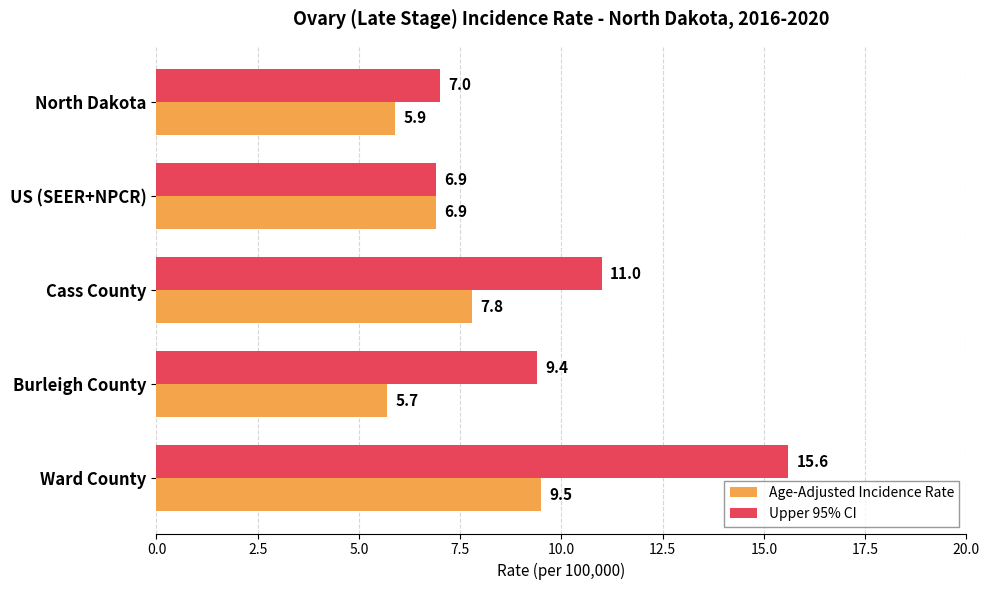

Which series has the largest total across all categories?

Upper 95% CI